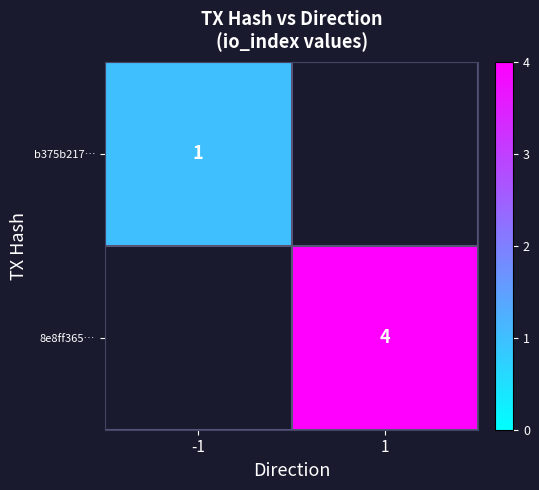

The 8e8ff365… series shows 4 at 1. True or false?

True